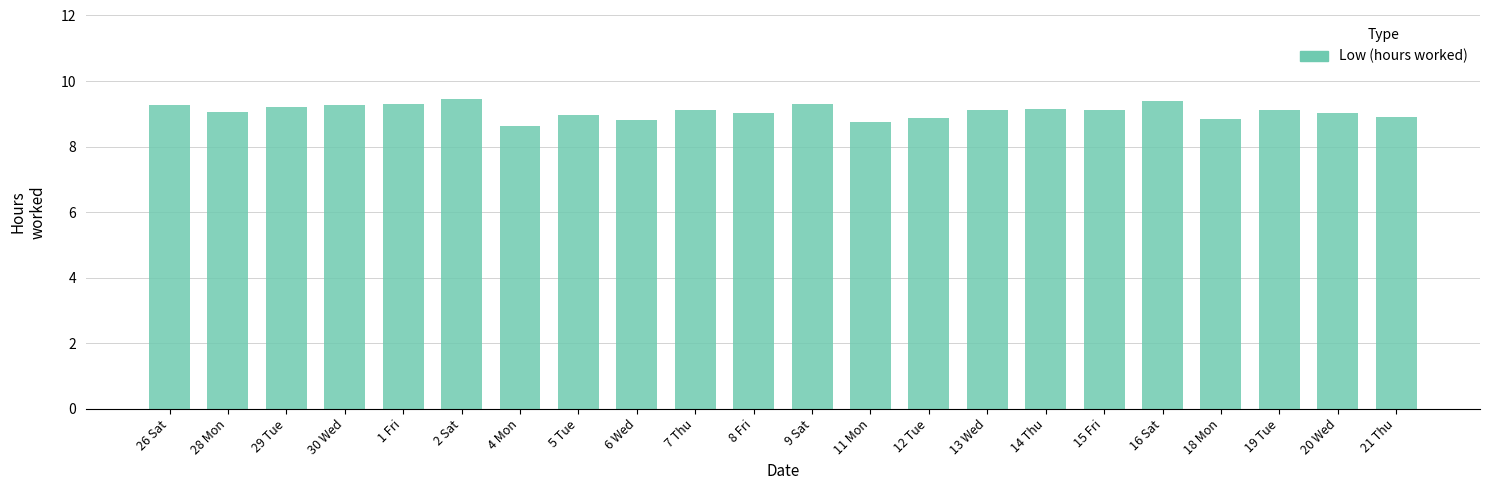

True or false: the data shows 9.1 at 19 Tue.

True